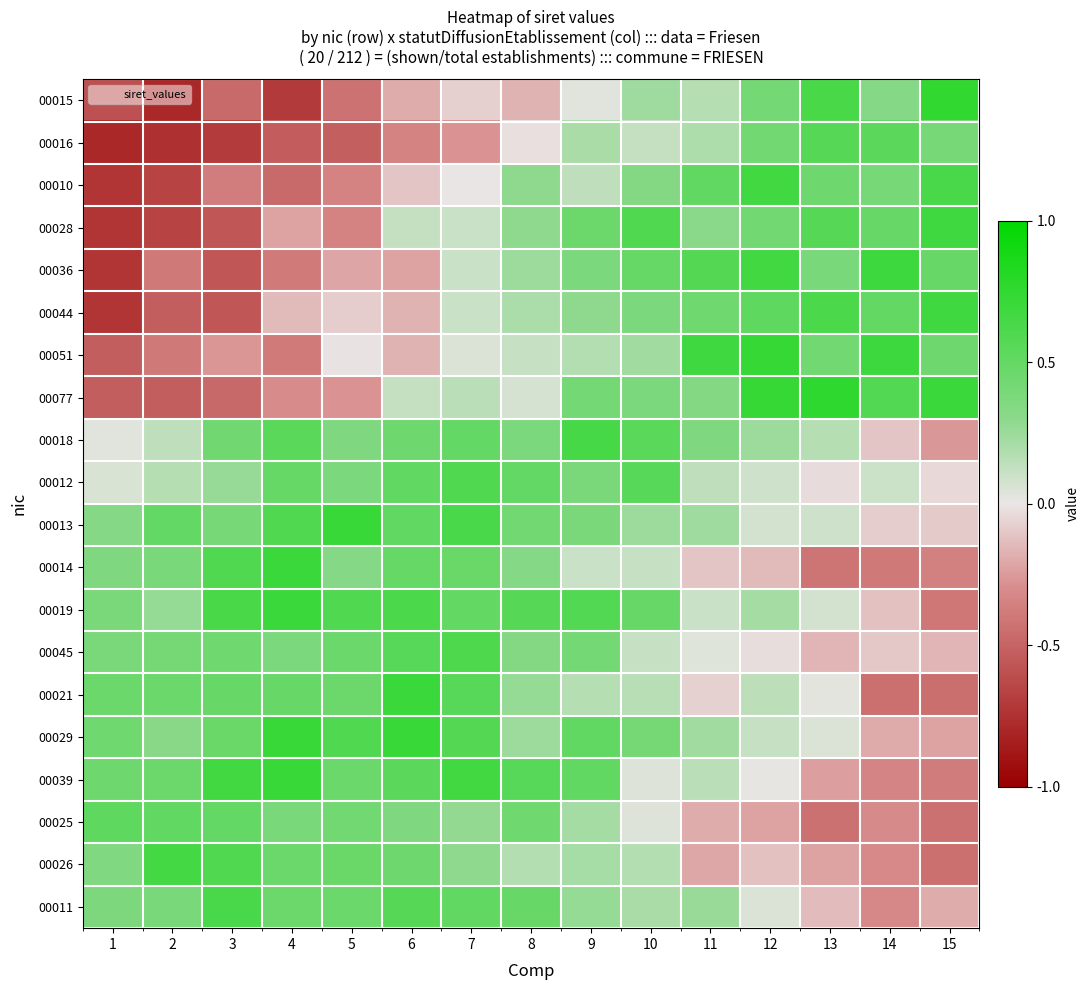

What is the total value across all series at 10?

5.9